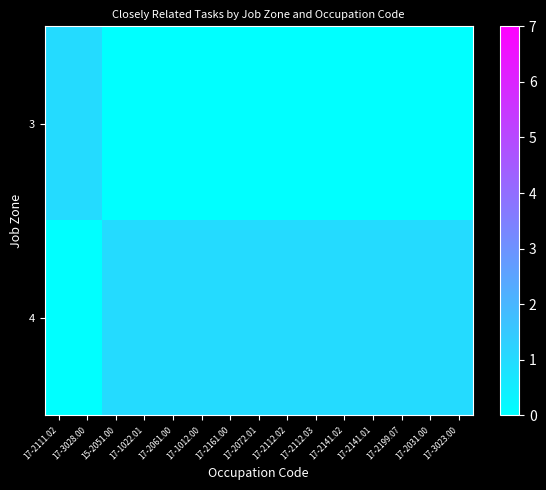

At which category is the sum across all series the highest?

17-2111.02